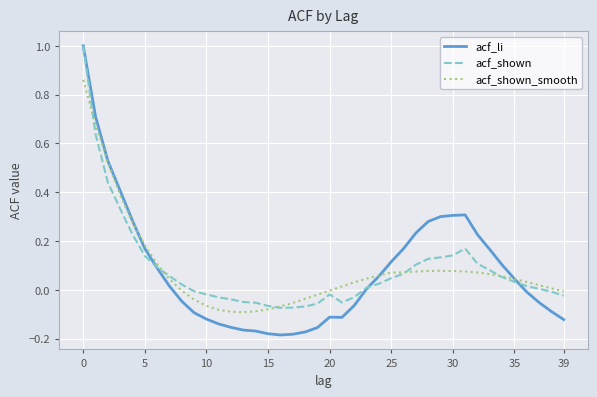

What is the maximum value shown in the chart?

1.0